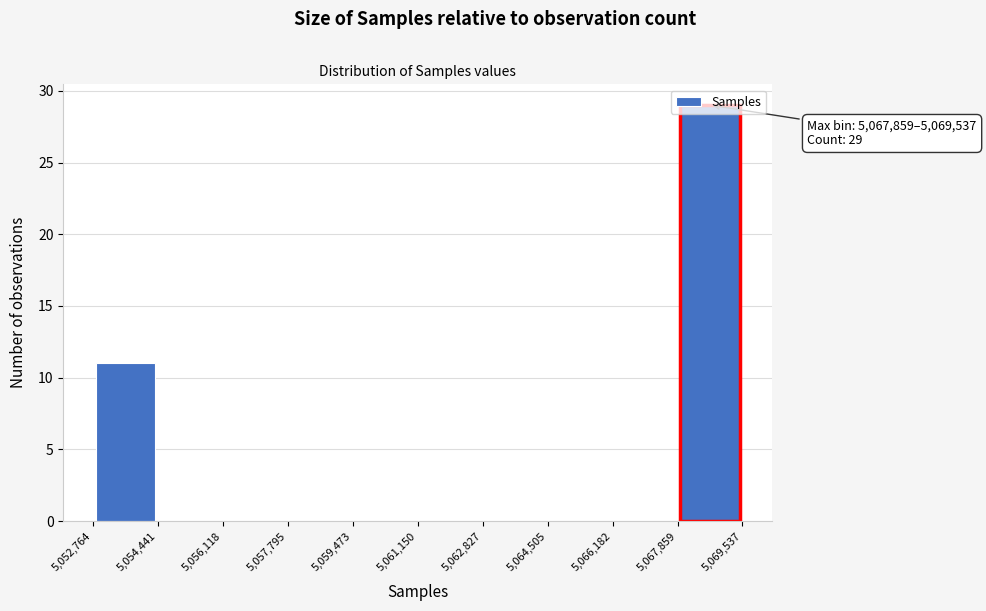

Which range on the x-axis has the tallest bar?

5,067,859 to 5,069,537